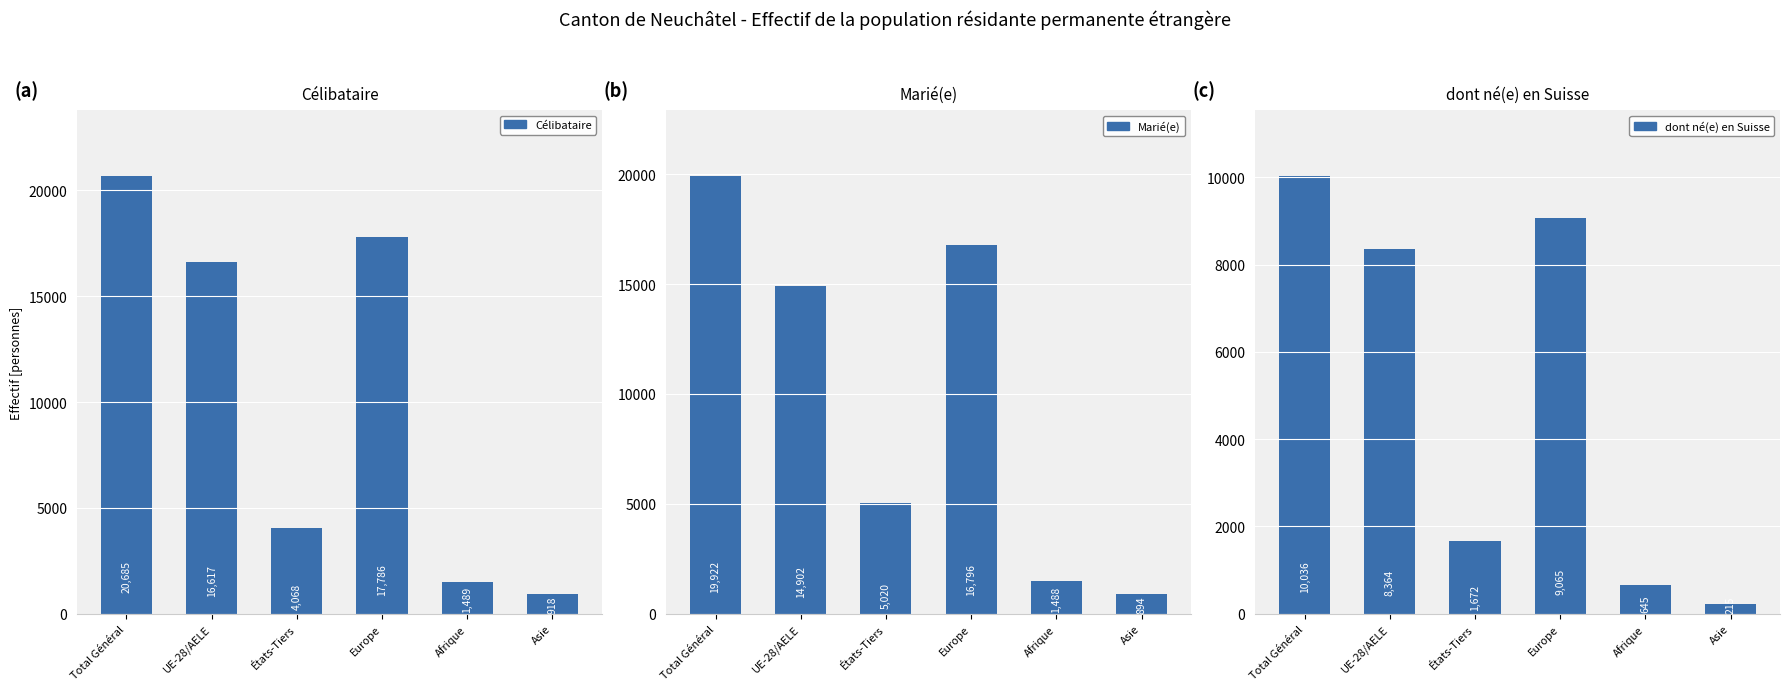

List the series in order of their peak value, lowest first.

dont né(e) en Suisse, Marié(e), Célibataire